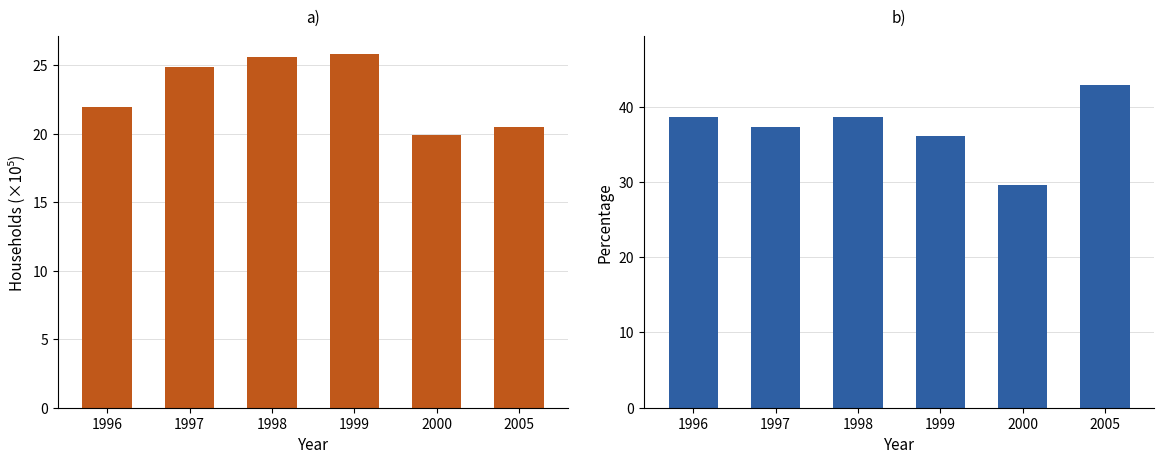

Which series has the widest spread of values?

201-500 group share (%)